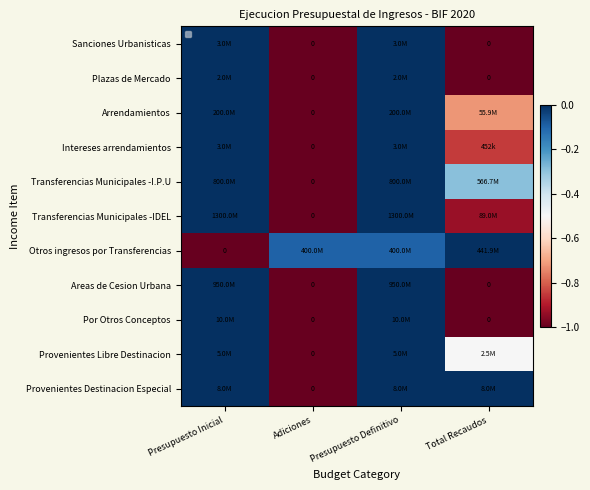

Rank the series at Adiciones from lowest to highest value.

Sanciones Urbanisticas, Plazas de Mercado, Arrendamientos, Intereses arrendamientos, Transferencias Municipales -I.P.U, Transferencias Municipales -IDEL, Areas de Cesion Urbana, Por Otros Conceptos, Provenientes Libre Destinacion, Provenientes Destinacion Especial, Otros ingresos por Transferencias